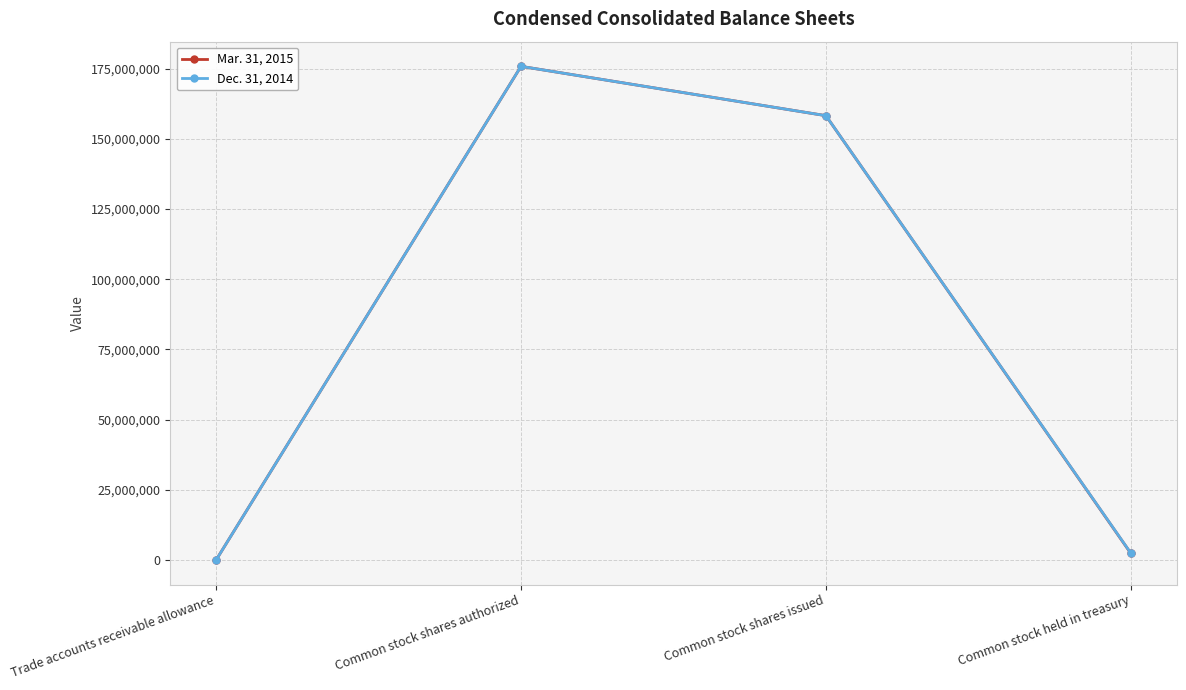

The Dec. 31, 2014 series shows 2448553 at Common stock held in treasury. True or false?

True